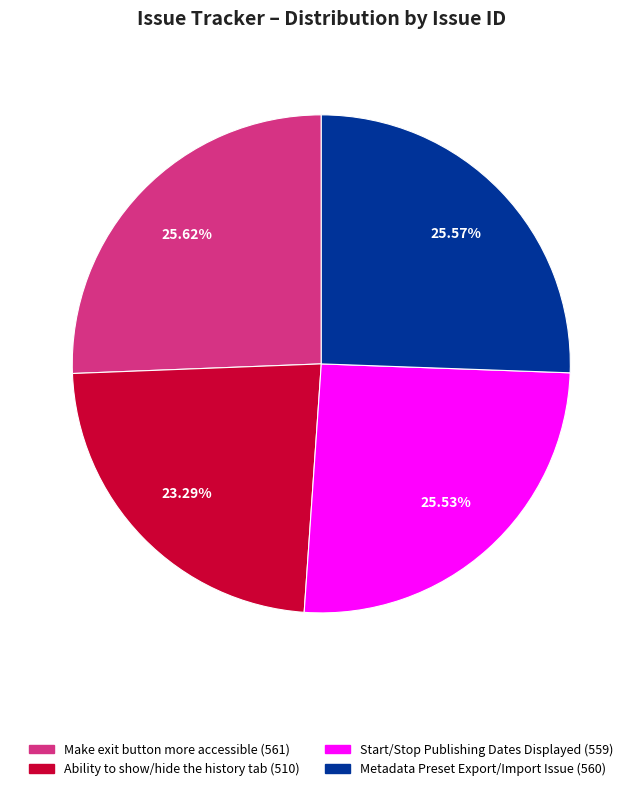

Which category has the smallest portion of the pie?

Ability to show/hide the history tab